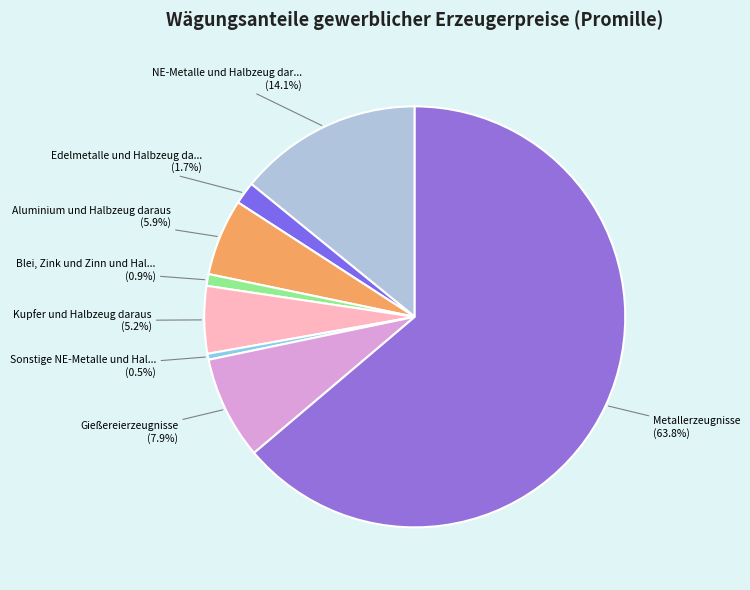

Rank the categories by value from lowest to highest.

Sonstige NE-Metalle und Halbzeug daraus, Blei, Zink und Zinn und Halbzeug daraus, Edelmetalle und Halbzeug daraus, Kupfer und Halbzeug daraus, Aluminium und Halbzeug daraus, Gießereierzeugnisse, NE-Metalle und Halbzeug daraus, Metallerzeugnisse